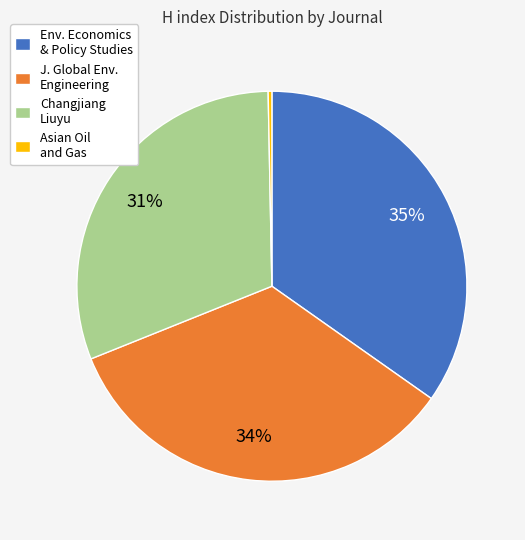

Rank the categories by value from highest to lowest.

Env. Economics & Policy Studies, J. Global Env. Engineering, Changjiang Liuyu, Asian Oil and Gas